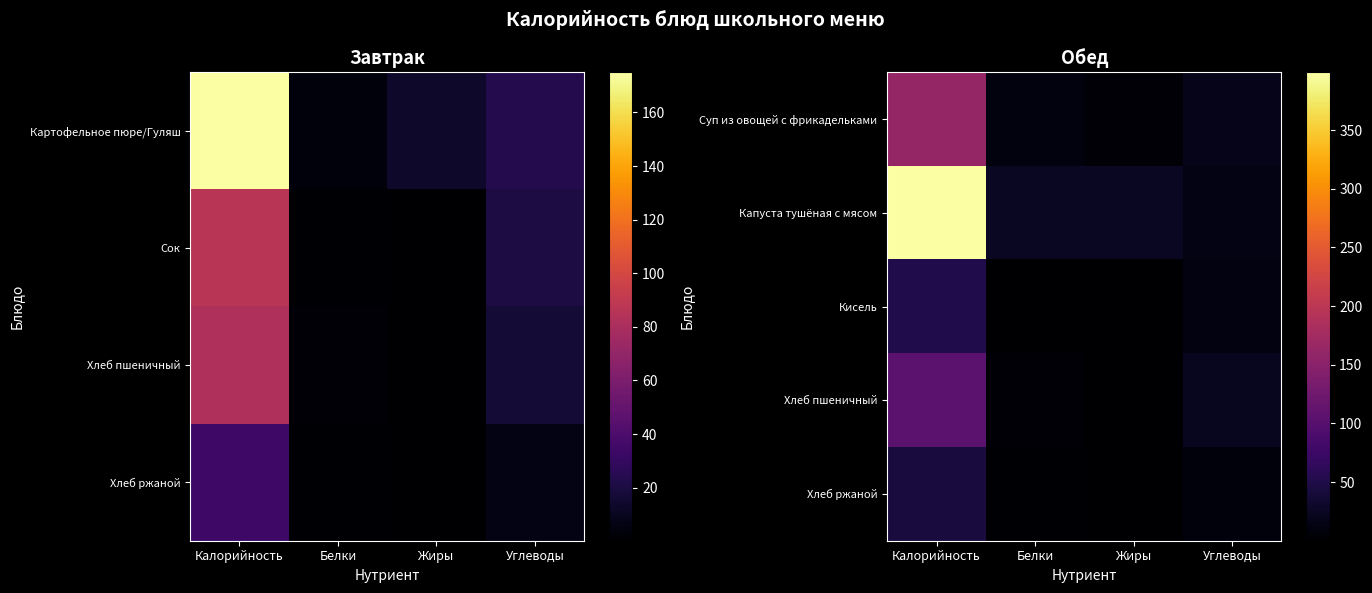

At how many categories does at least one series exceed 276?

1